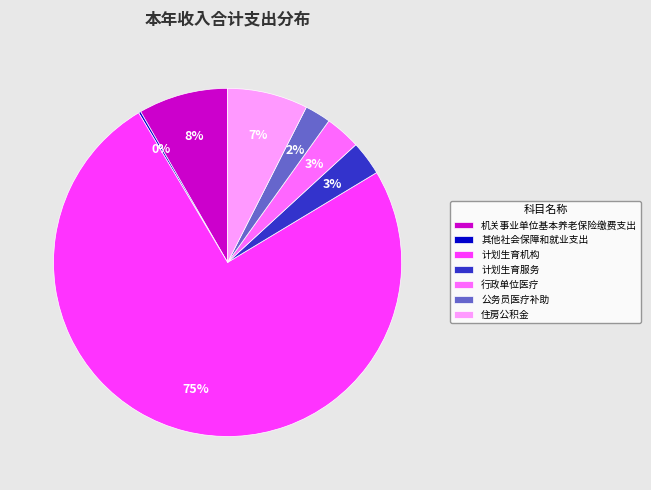

Which slice is the largest?

计划生育机构